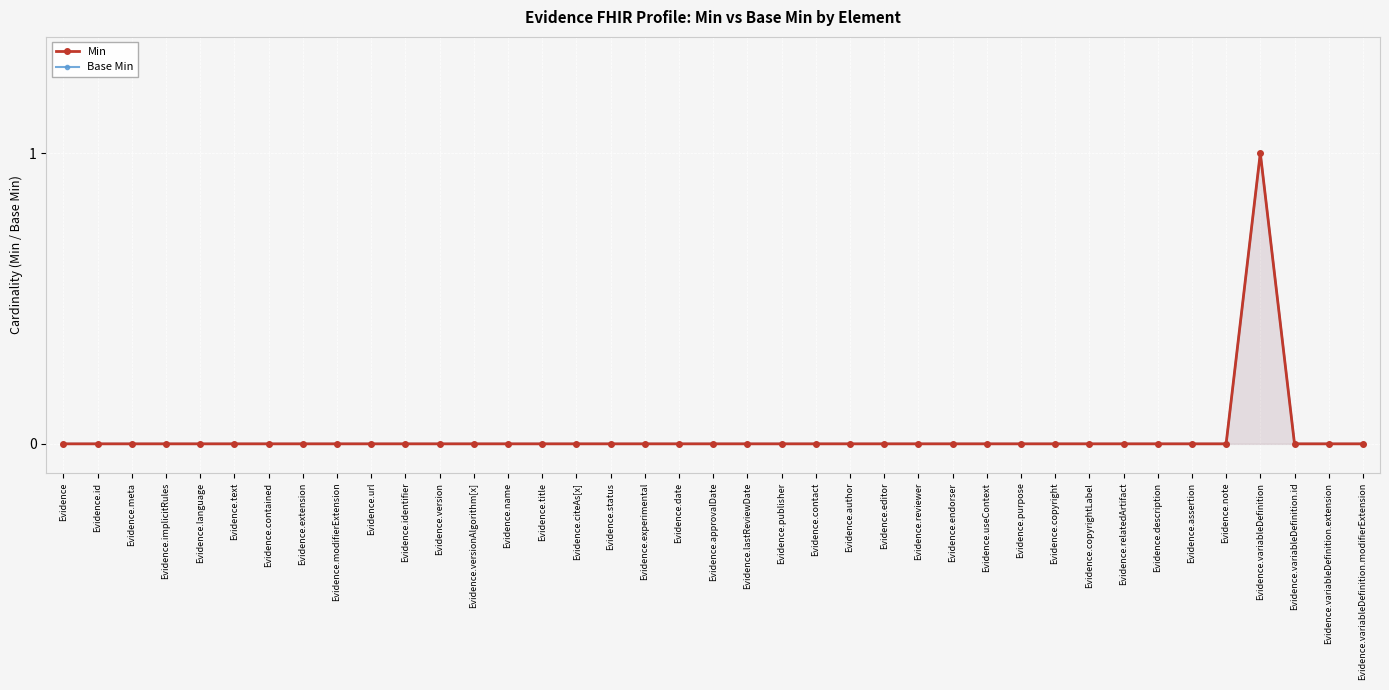

Reading left to right, list all the values displayed in this chart.

Min: 0	0	0	0	0	0	0	0	0	0	0	0	0	0	0	0	0	0	0	0	0	0	0	0	0	0	0	0	0	0	0	0	0	0	0	1	0	0	0
Base Min: 0	0	0	0	0	0	0	0	0	0	0	0	0	0	0	0	0	0	0	0	0	0	0	0	0	0	0	0	0	0	0	0	0	0	0	1	0	0	0